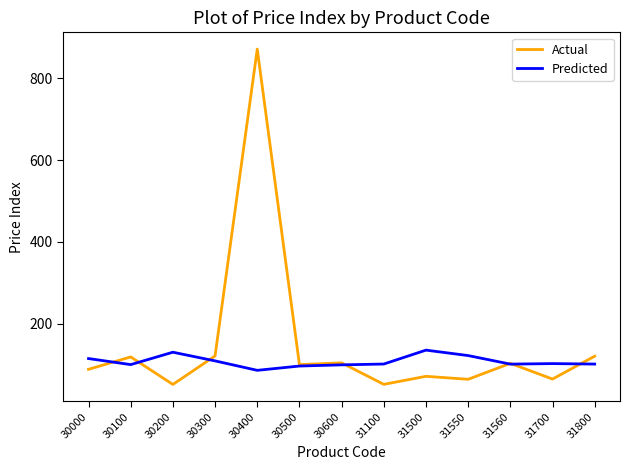

The value of Predicted at 30300 is 152.7. True or false?

False